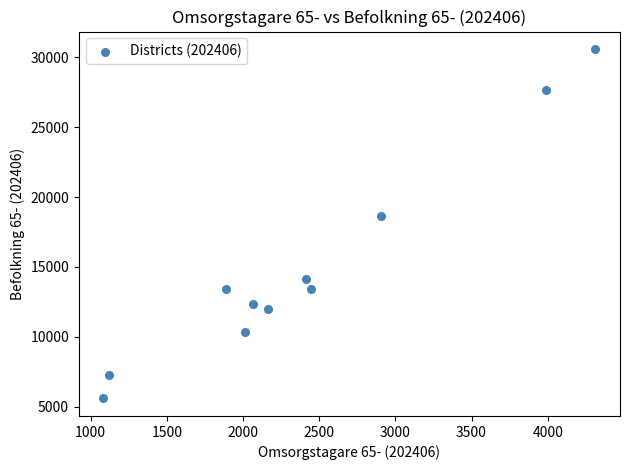

What Y value in the scatter plot is closest to 18092?

18645